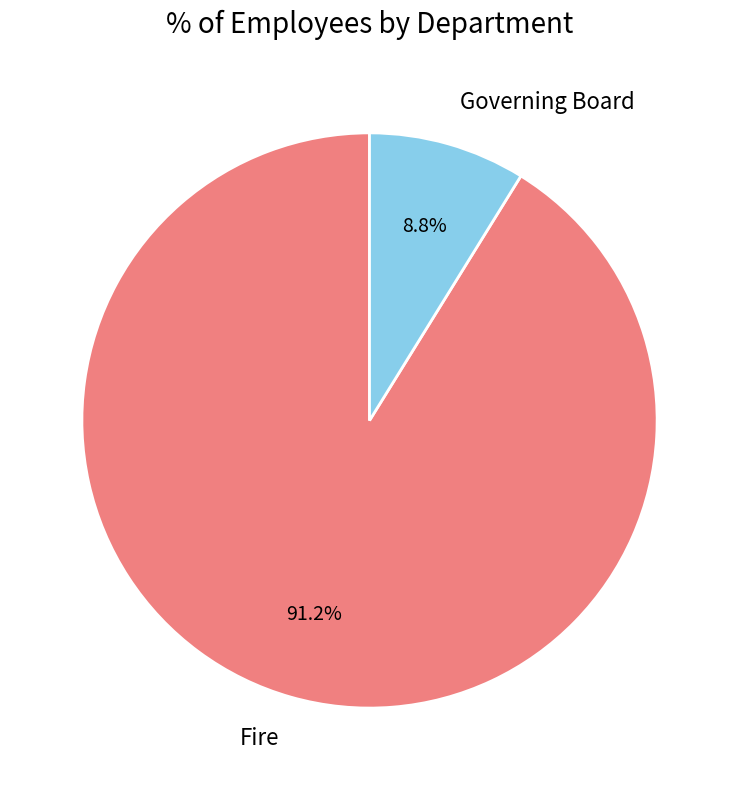

Which has a higher value, Governing Board or Fire?

Fire